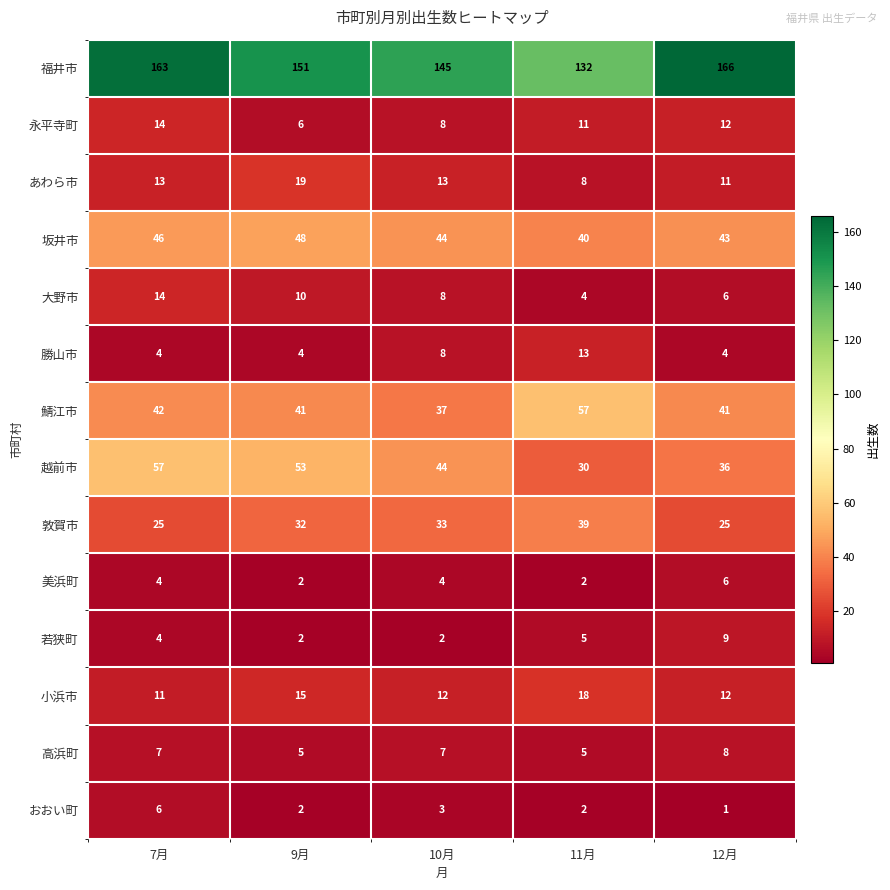

Which label corresponds to the smallest value in the chart?

12月